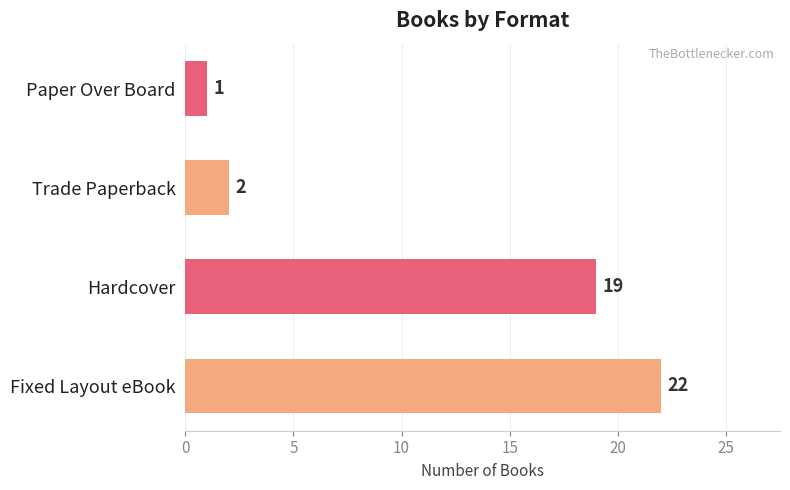

Which label corresponds to the smallest value in the chart?

Paper Over Board